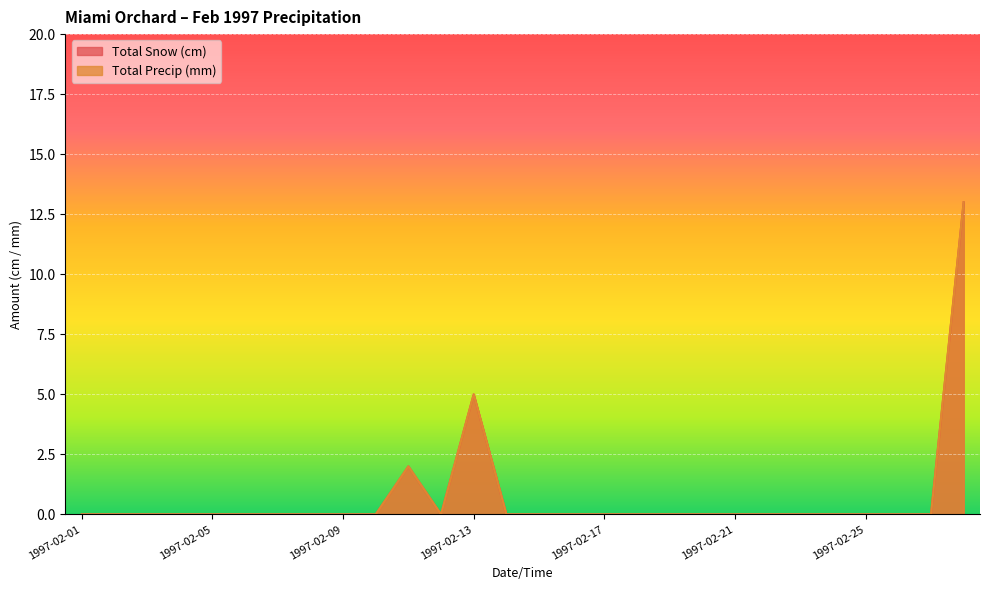

At which label is Total Snow (cm) closest to 6?

1997-02-13